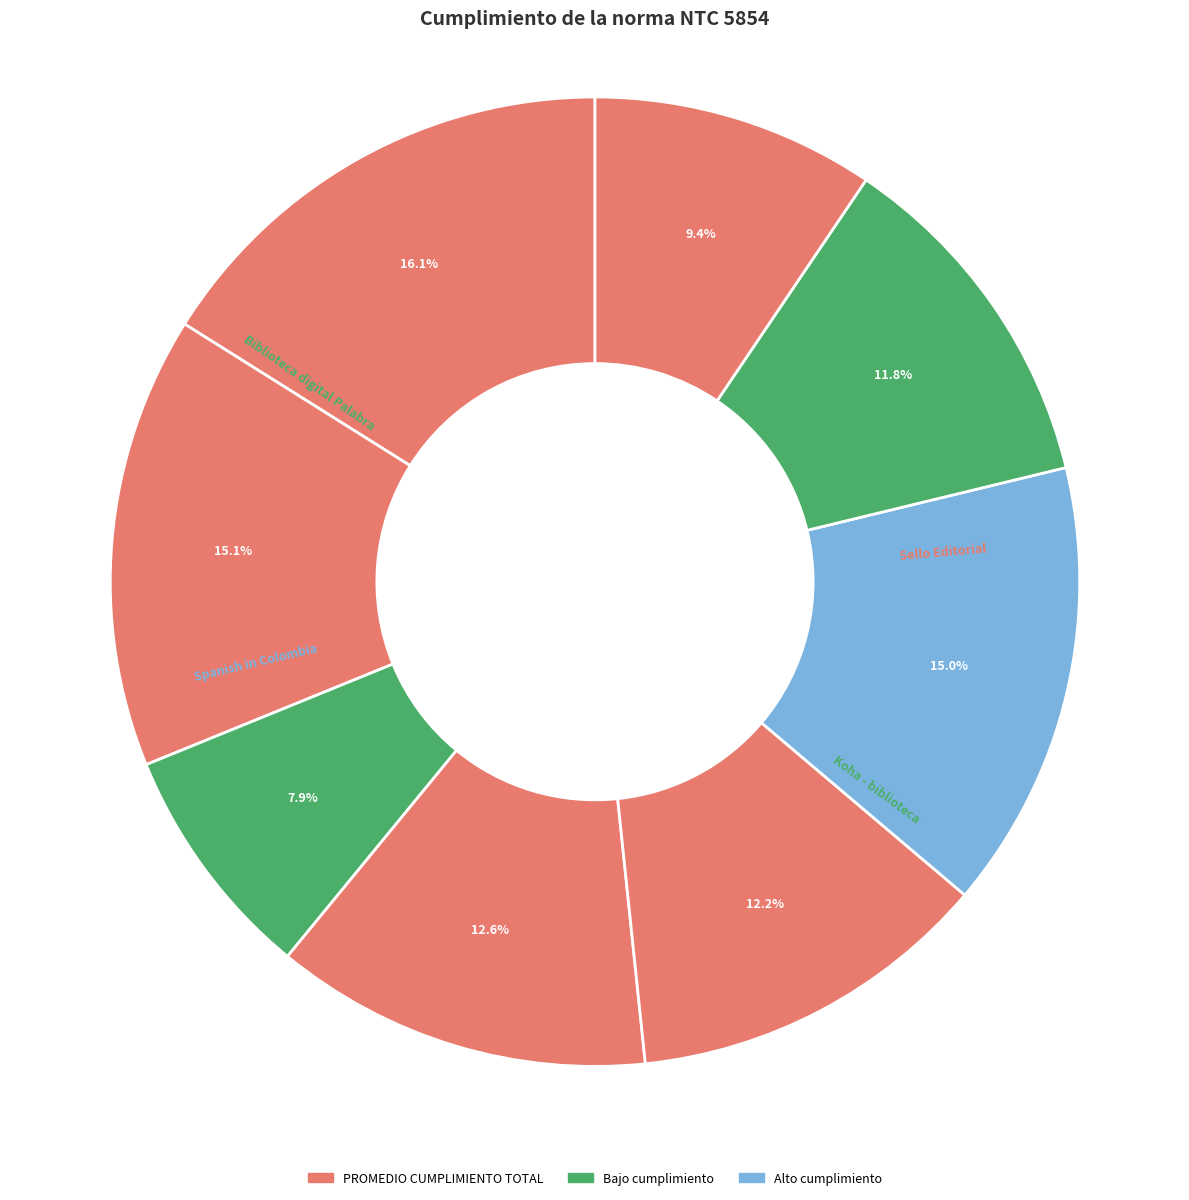

Count the number of slices in the pie.

8